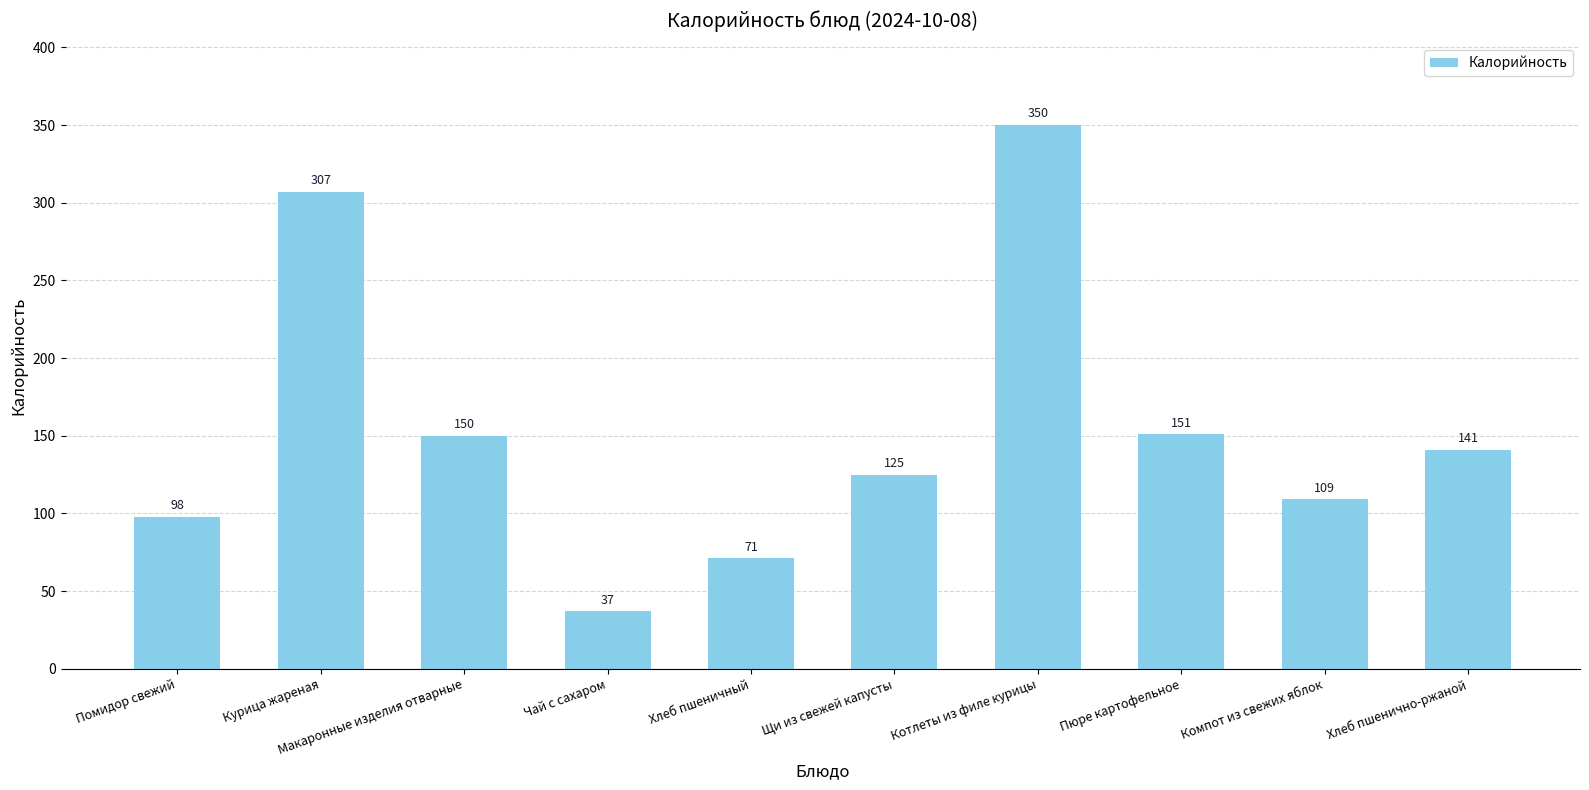

What is the average value?

154